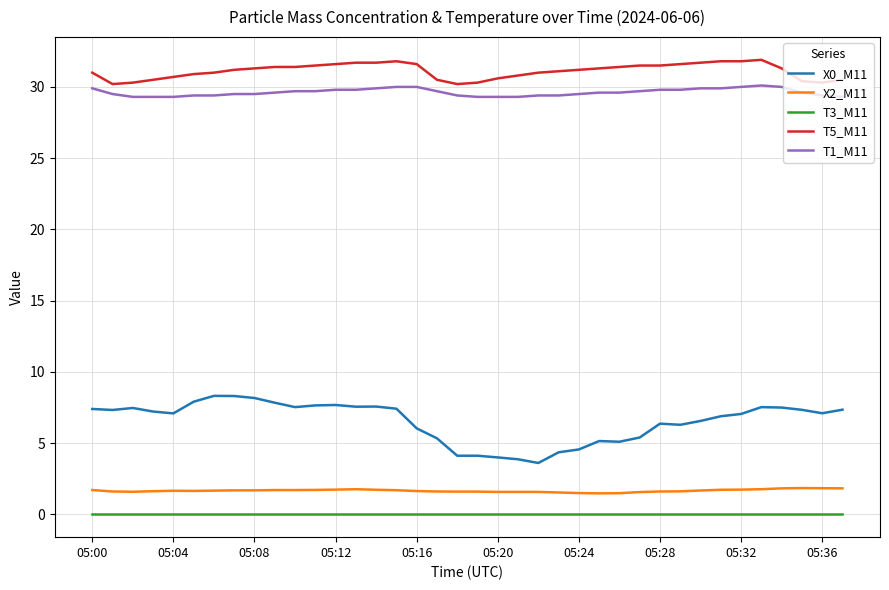

Which series has the largest range (max minus min)?

X0_M11